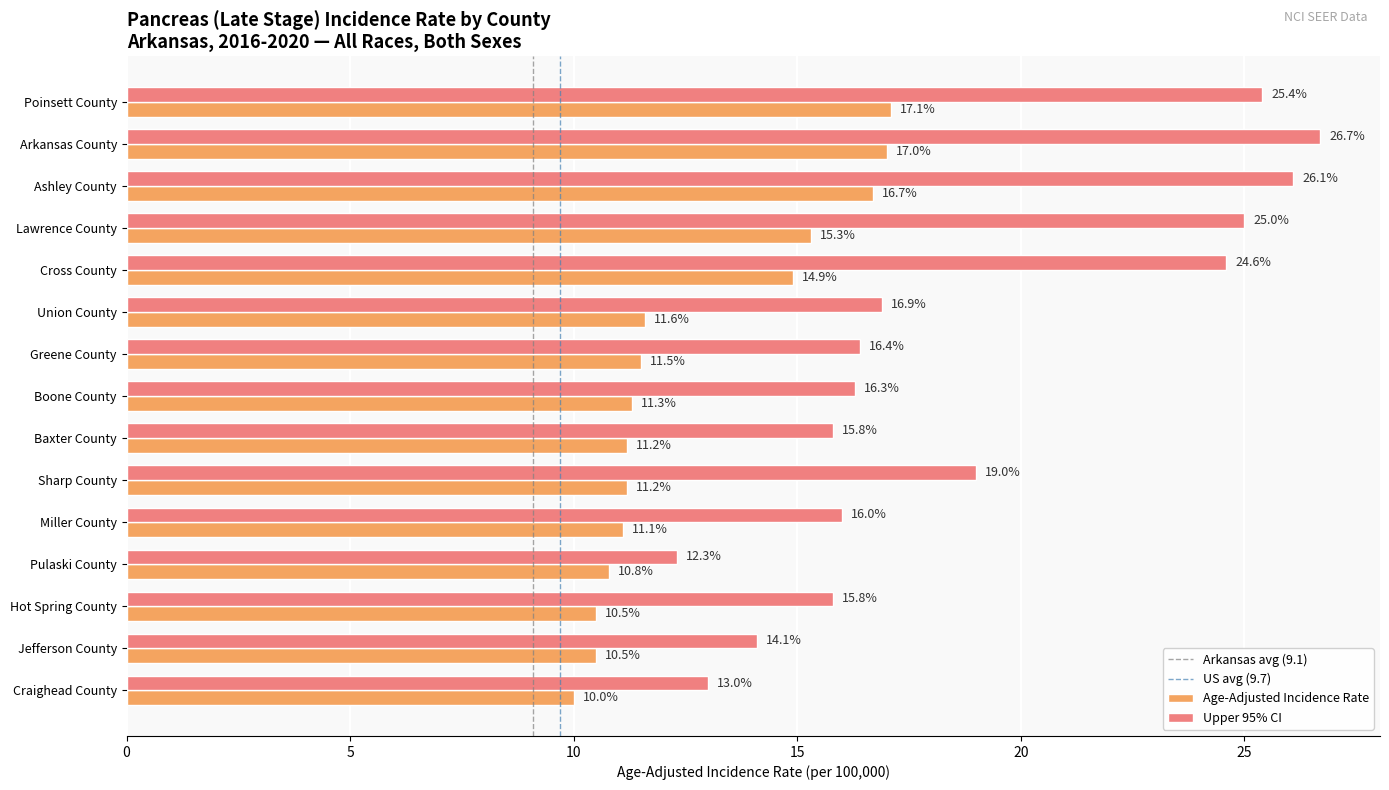

What is the minimum value for Upper 95% CI?

12.3